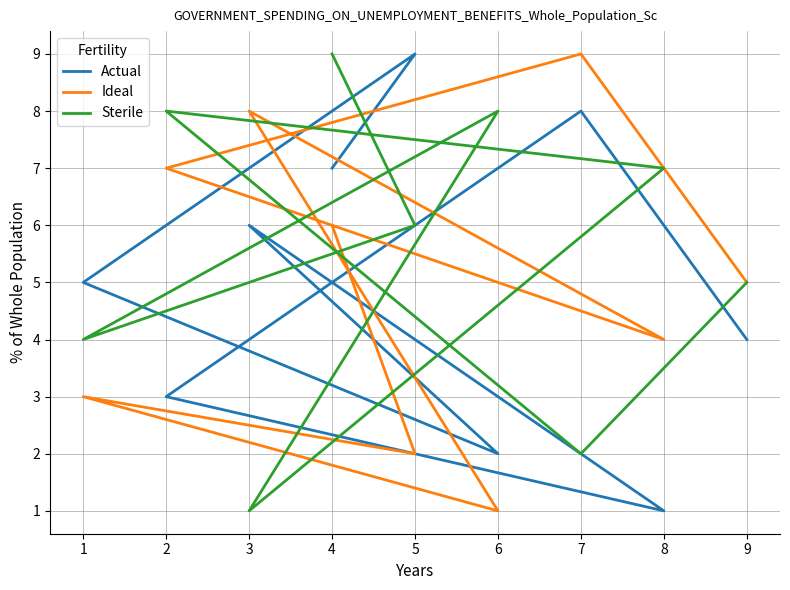

Count the Actual values in the range 3 to 7.

5